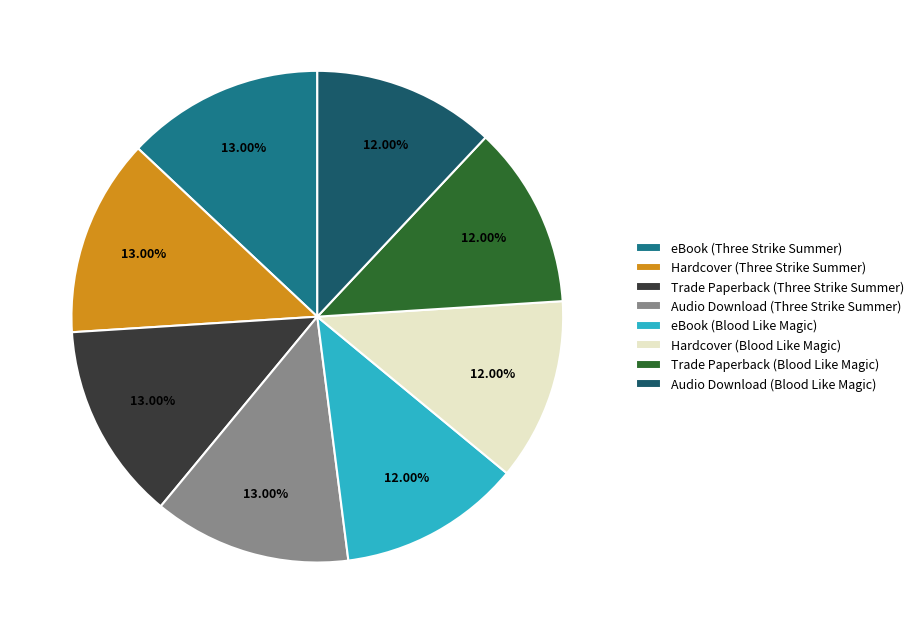

Does eBook (Three Strike Summer) represent more than half of the total?

No